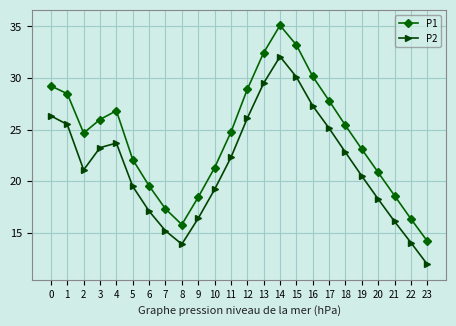

How many lines are shown in the chart?

2